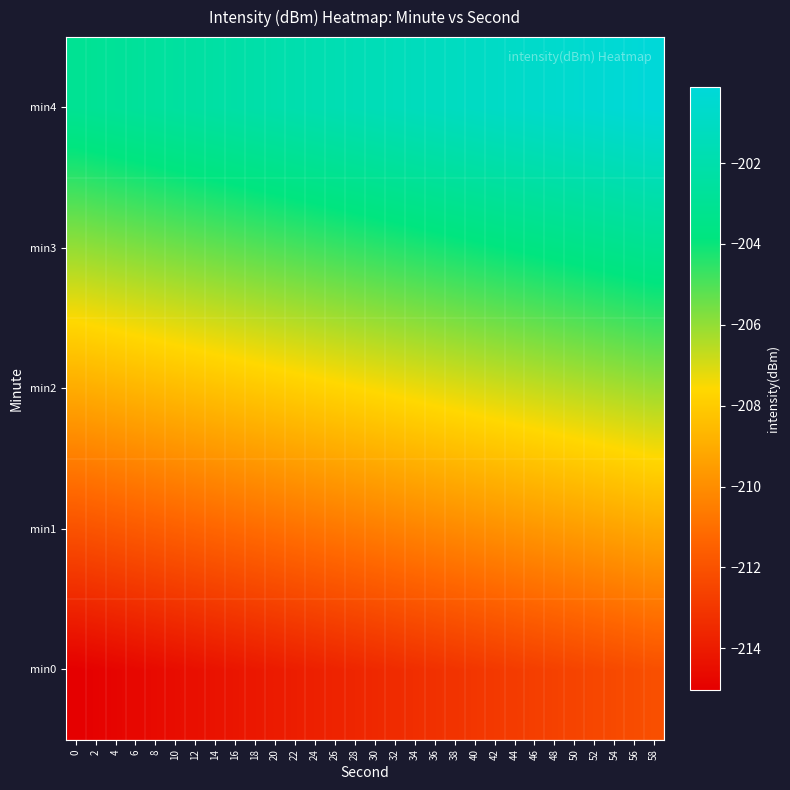

At 14, list the series in order from largest to smallest.

min4, min3, min2, min1, min0